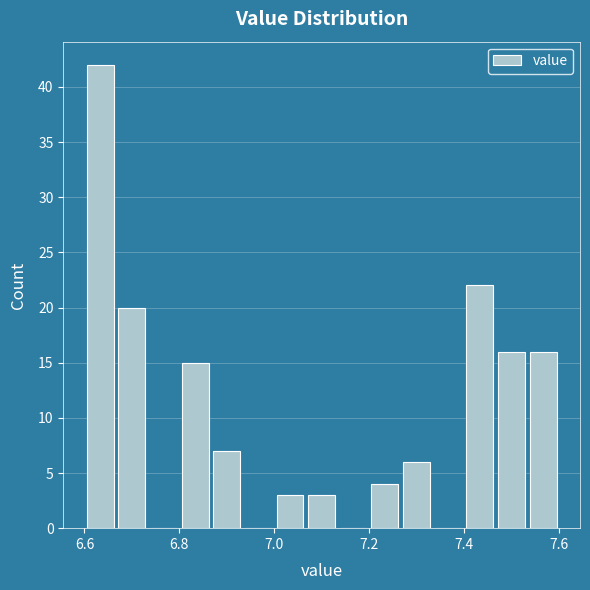

Read against the x-axis, roughly where is the centre of the tallest bar?

6.64